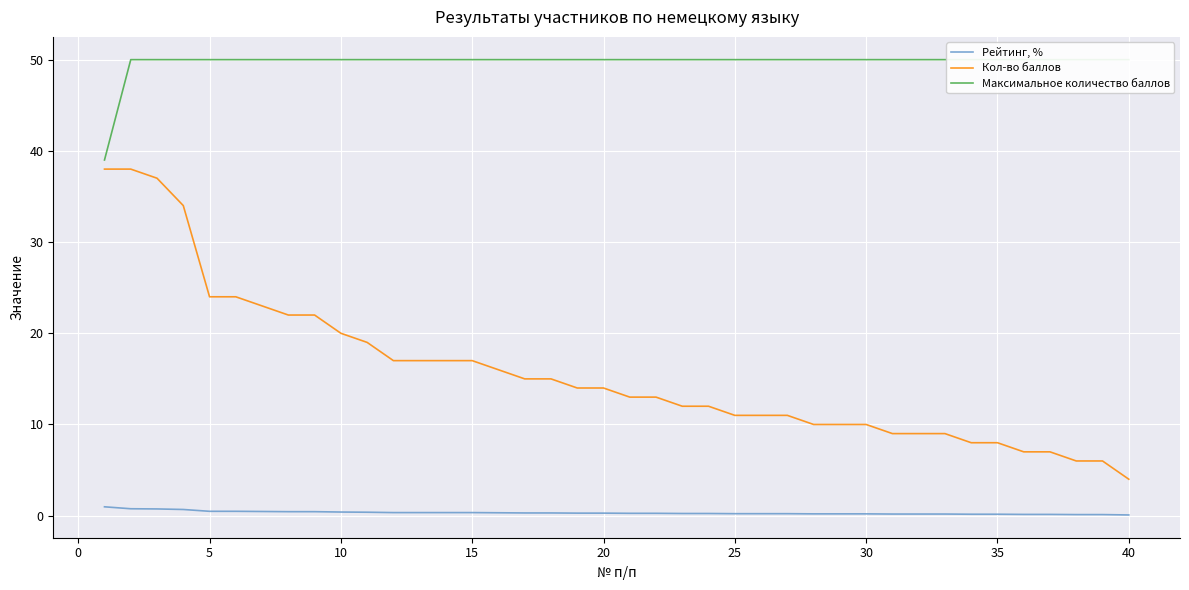

True or false: Рейтинг, % and Кол-во баллов cross at least once.

False